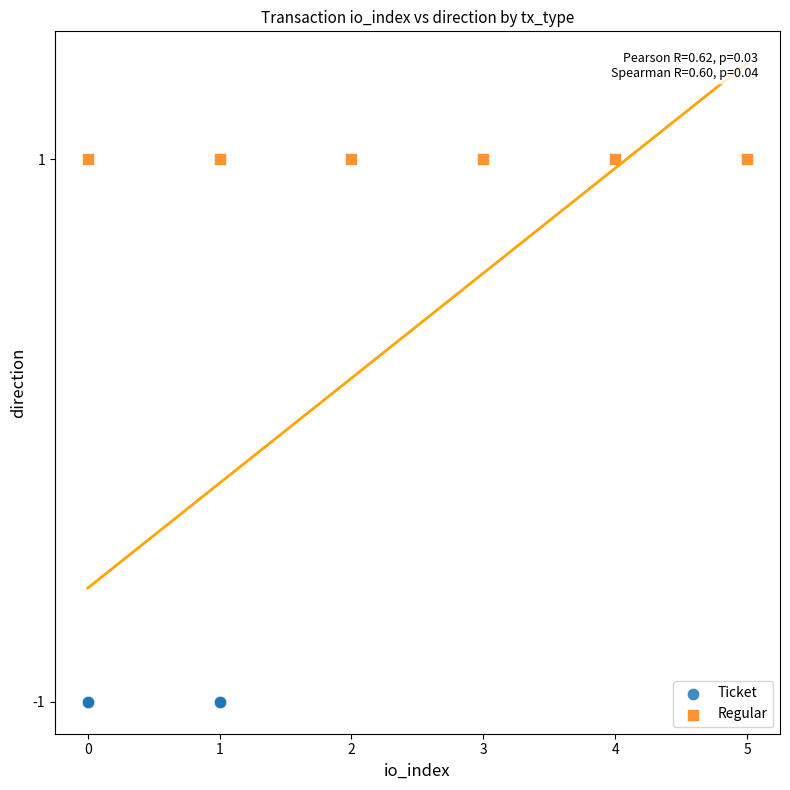

What are all the series names shown in the legend?

Ticket, Regular